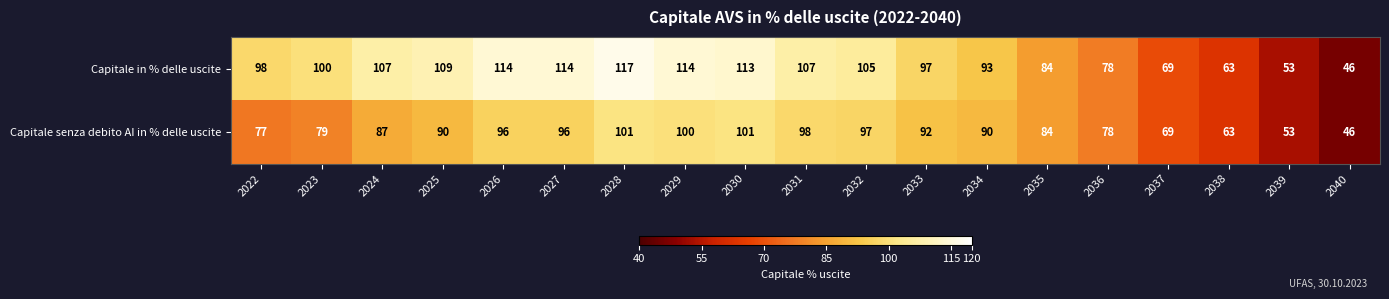

Is it true that Capitale in % delle uscite equals 34 at 2034?

False